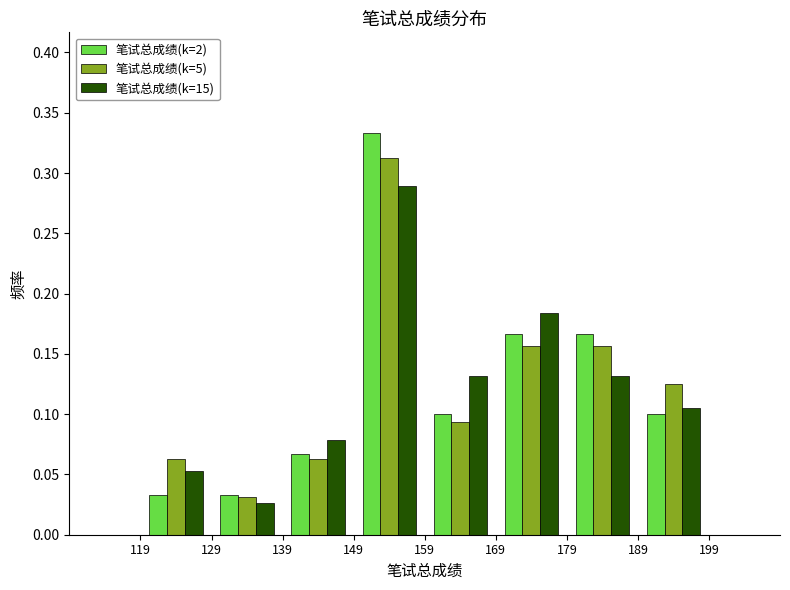

In the 笔试总成绩(k=5) series, which range on the x-axis has the tallest bar?

149 to 159